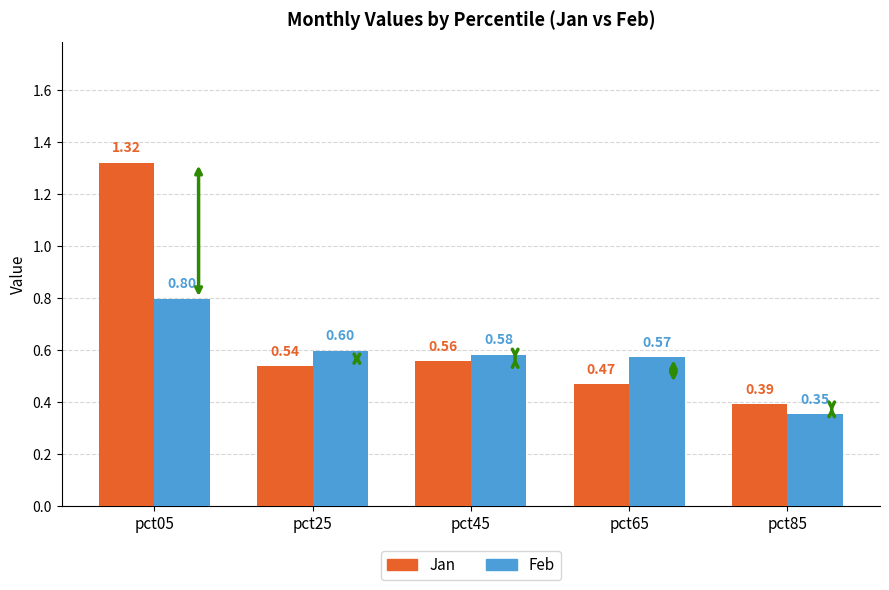

At which label is Jan closest to 0?

pct85